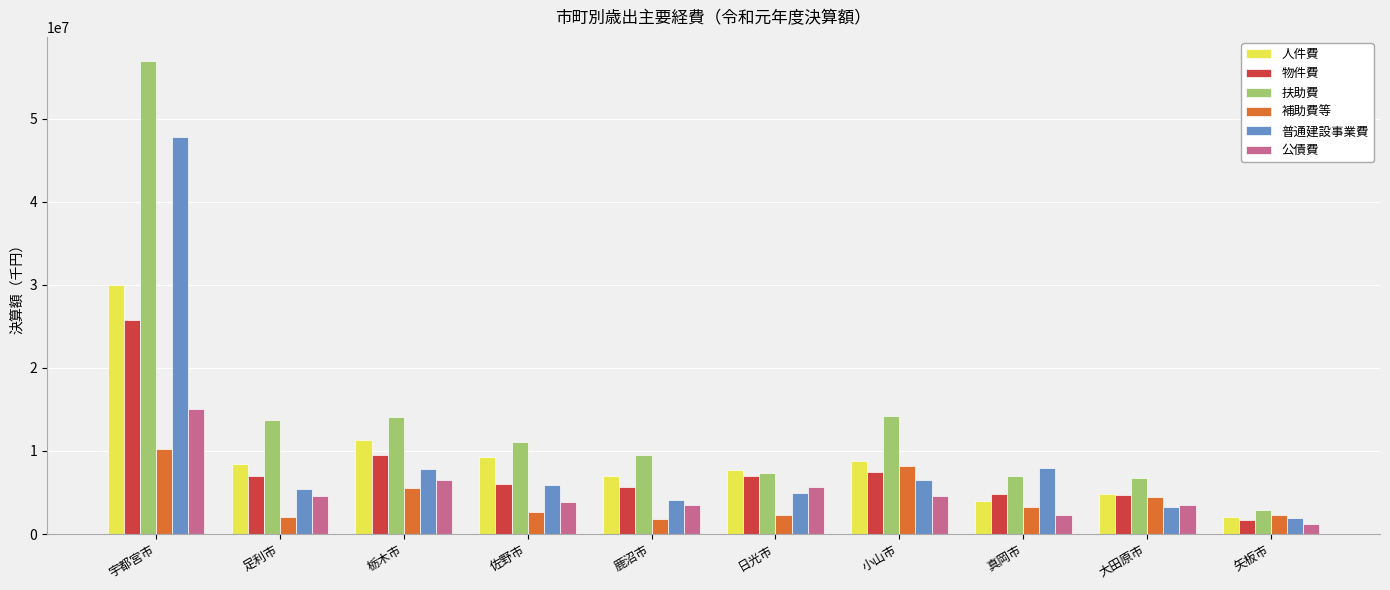

The value of 普通建設事業費 at 小山市 is 1469115. True or false?

False